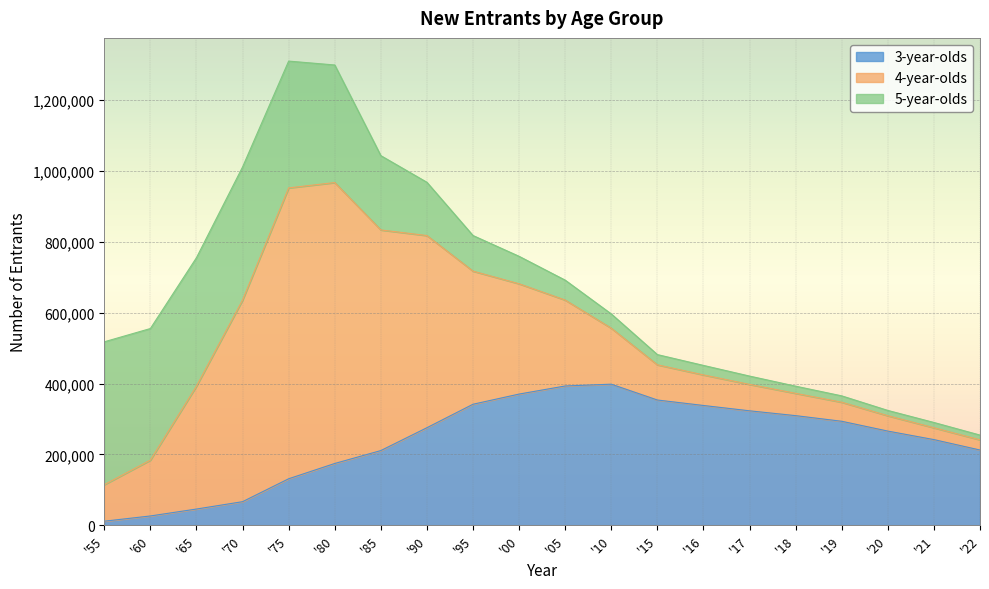

The value of 3-year-olds at '90 is 81752. True or false?

False